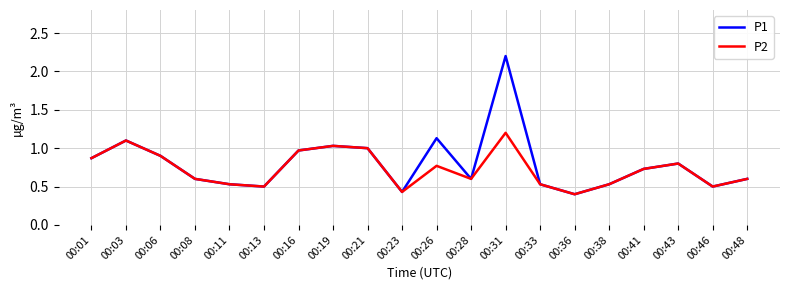

How many lines are shown in the chart?

2